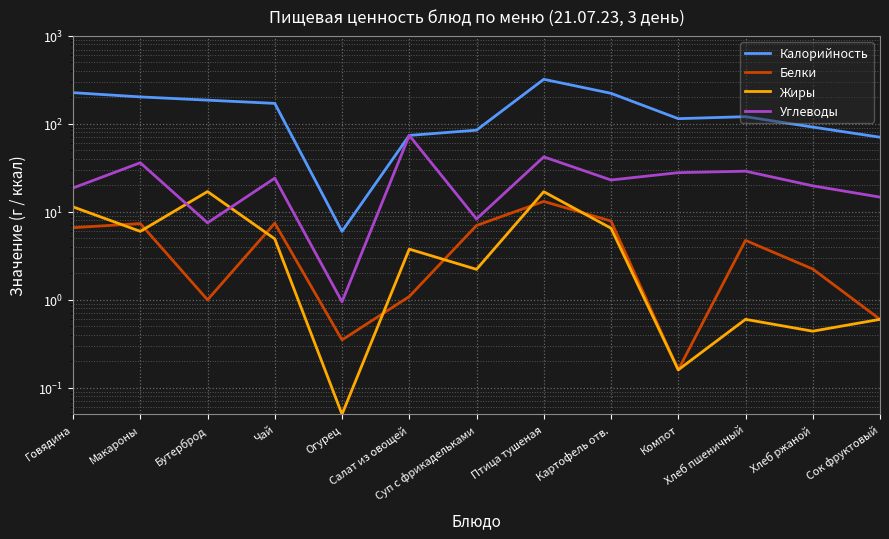

What position from the left is Сок фруктовый?

13